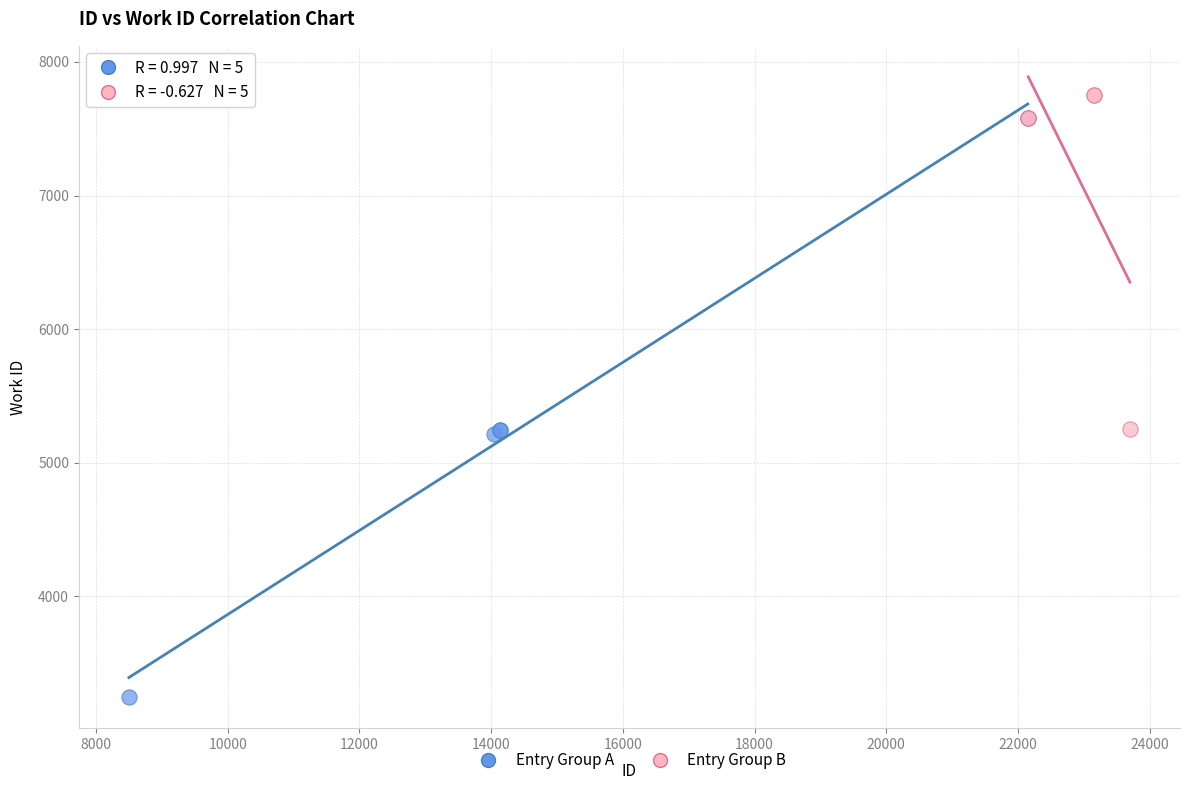

Which series has the widest spread of Y values?

Entry Group A